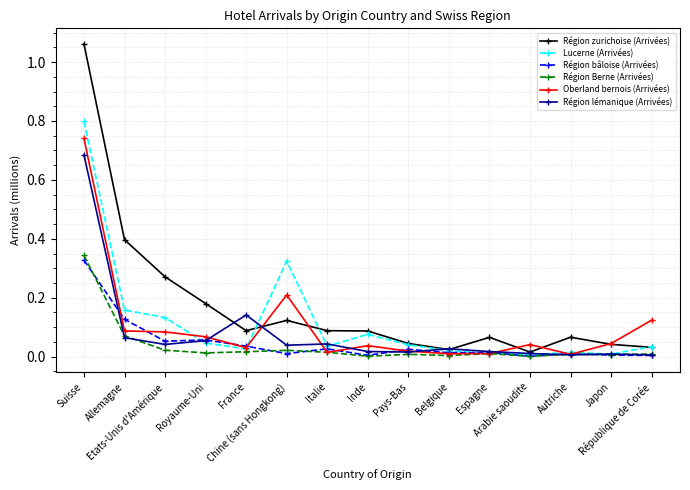

How many lines are shown in the chart?

6